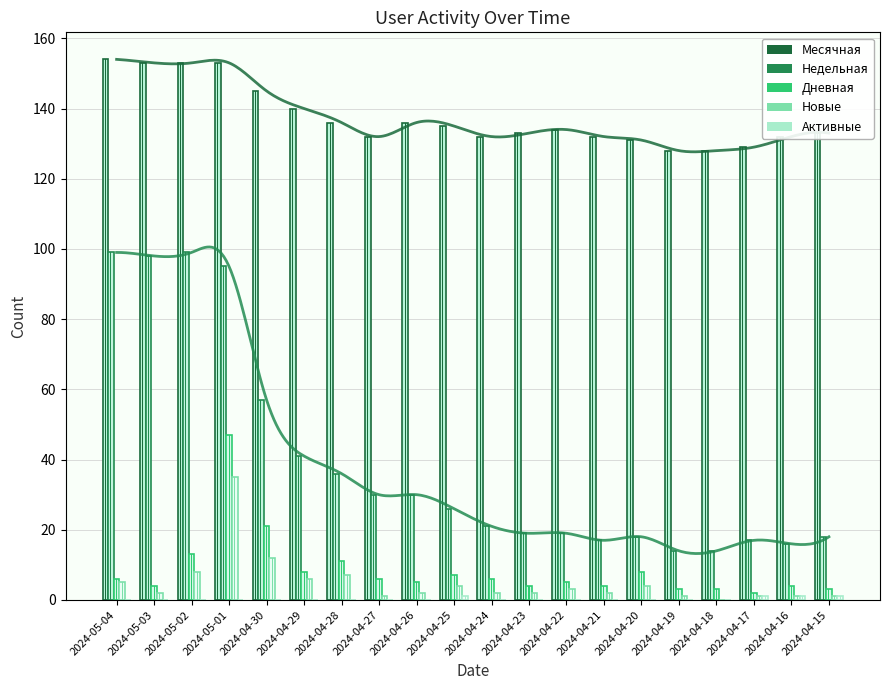

Between 2024-04-30 and 2024-04-20, which series saw the biggest shift?

Недельная